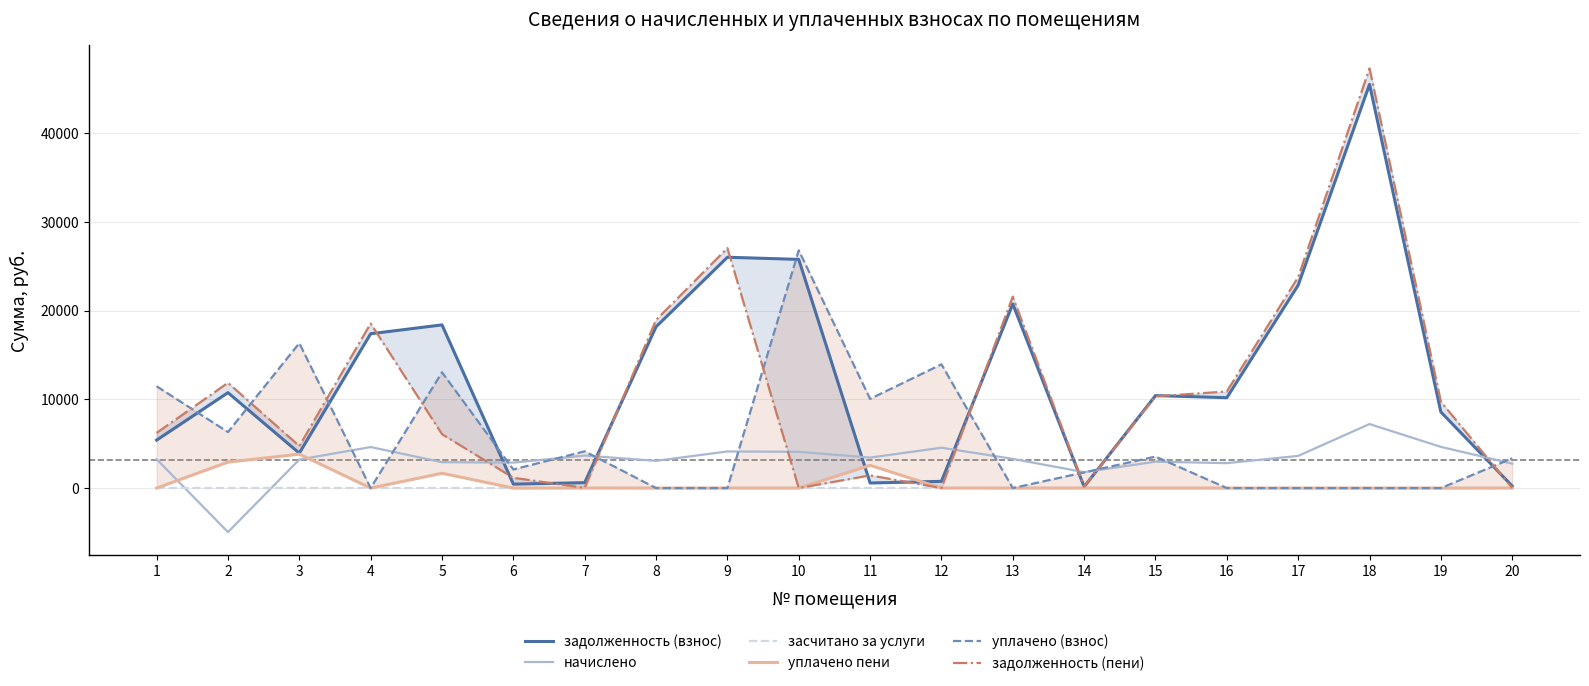

Where does the уплачено (взнос) series first go above 3355?

1